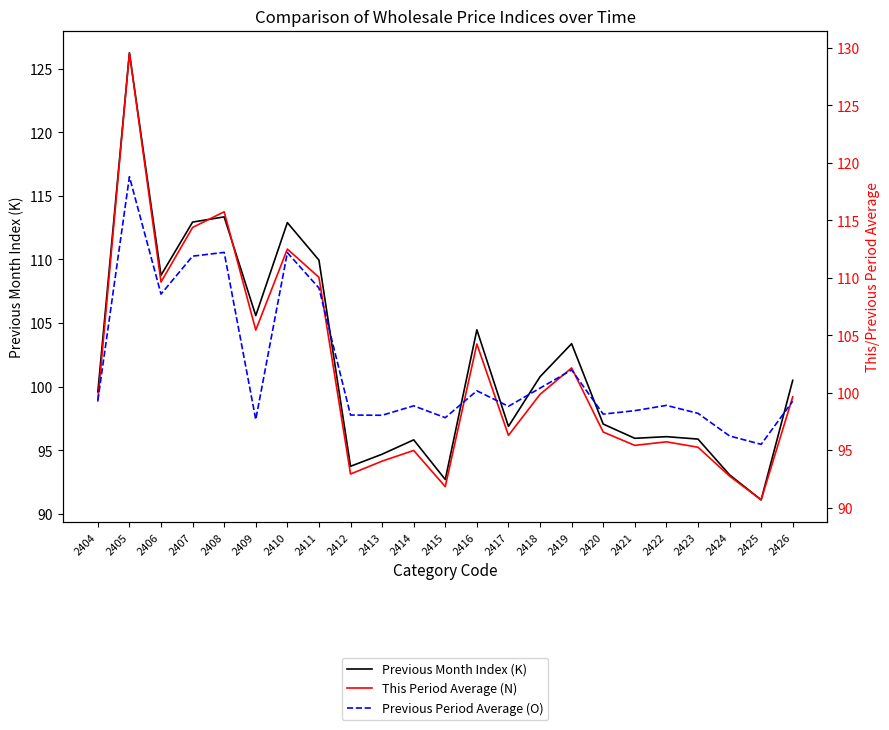

Reading left to right, what are all the values shown in this chart?

Previous Month Index (K): 2404=99.6	2405=126.2	2406=108.8	2407=112.9	2408=113.3	2409=105.6	2410=112.9	2411=110.0	2412=93.7	2413=94.7	2414=95.8	2415=92.7	2416=104.5	2417=96.9	2418=100.8	2419=103.4	2420=97.1	2421=95.9	2422=96.1	2423=95.9	2424=93.1	2425=91.1	2426=100.5
This Period Average (N): 2404=99.3	2405=129.6	2406=109.6	2407=114.4	2408=115.7	2409=105.5	2410=112.5	2411=110.0	2412=92.9	2413=94.0	2414=95.0	2415=91.8	2416=104.2	2417=96.3	2418=99.9	2419=102.2	2420=96.6	2421=95.4	2422=95.7	2423=95.3	2424=92.8	2425=90.7	2426=99.6
Previous Period Average (O): 2404=99.3	2405=118.8	2406=108.6	2407=111.9	2408=112.2	2409=97.7	2410=112.2	2411=109.1	2412=98.1	2413=98.0	2414=98.9	2415=97.8	2416=100.2	2417=98.8	2418=100.4	2419=102.0	2420=98.1	2421=98.4	2422=98.9	2423=98.2	2424=96.2	2425=95.5	2426=99.3